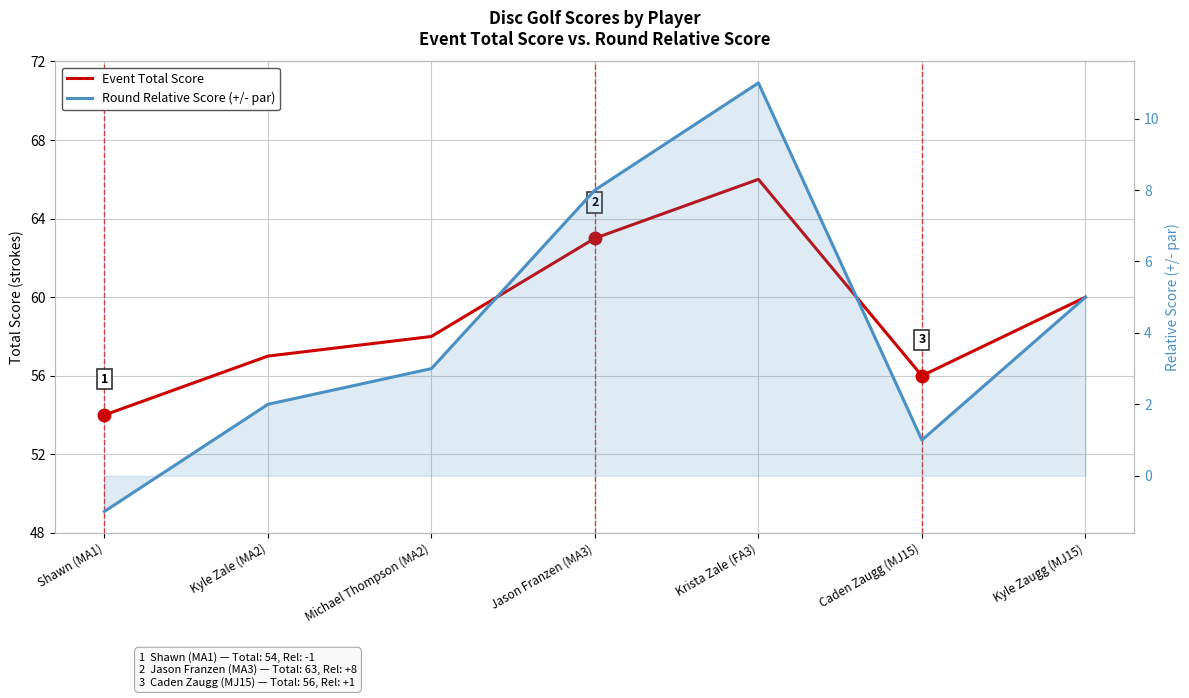

What is the difference between the maximum and minimum values in the Event Total Score series?

12